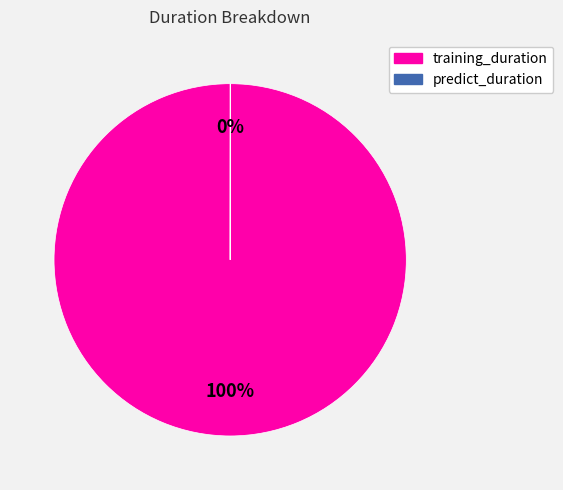

What is the majority slice?

training_duration